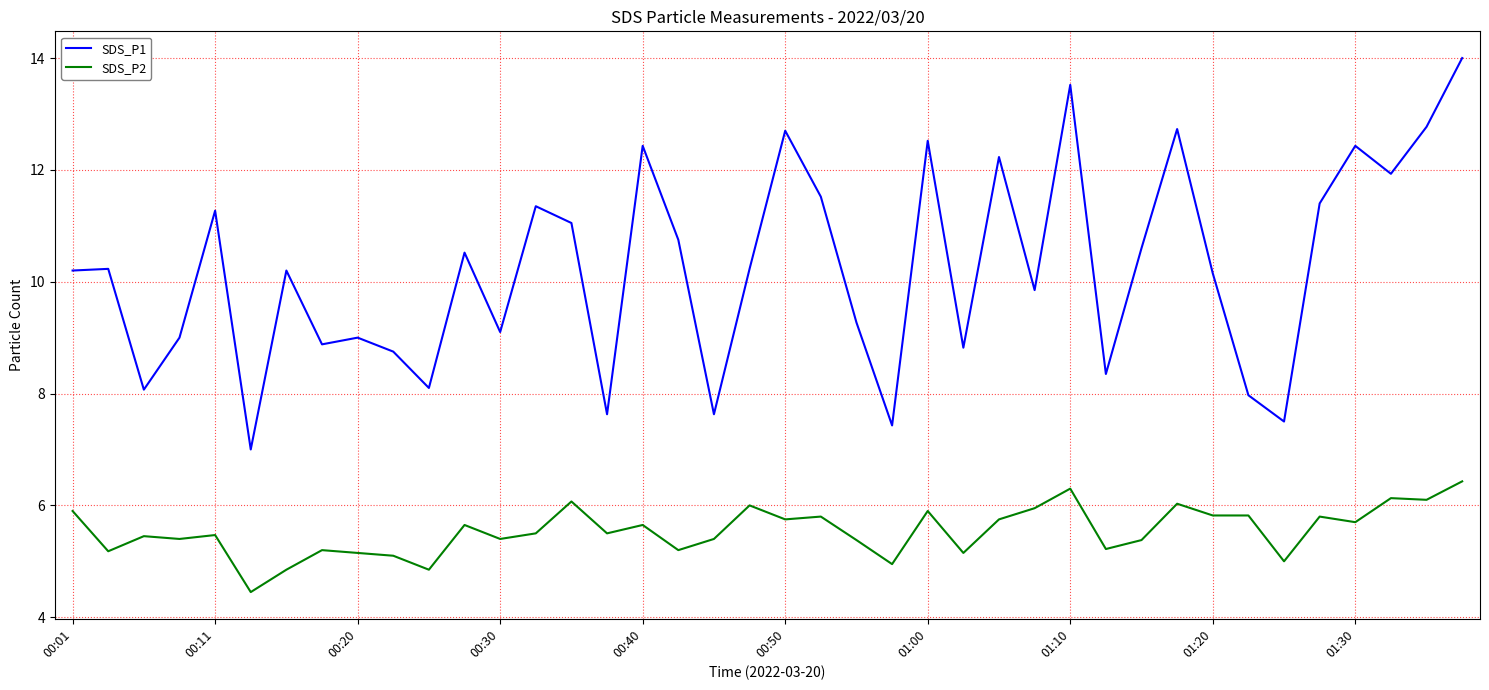

Which series has the largest range (max minus min)?

SDS_P1